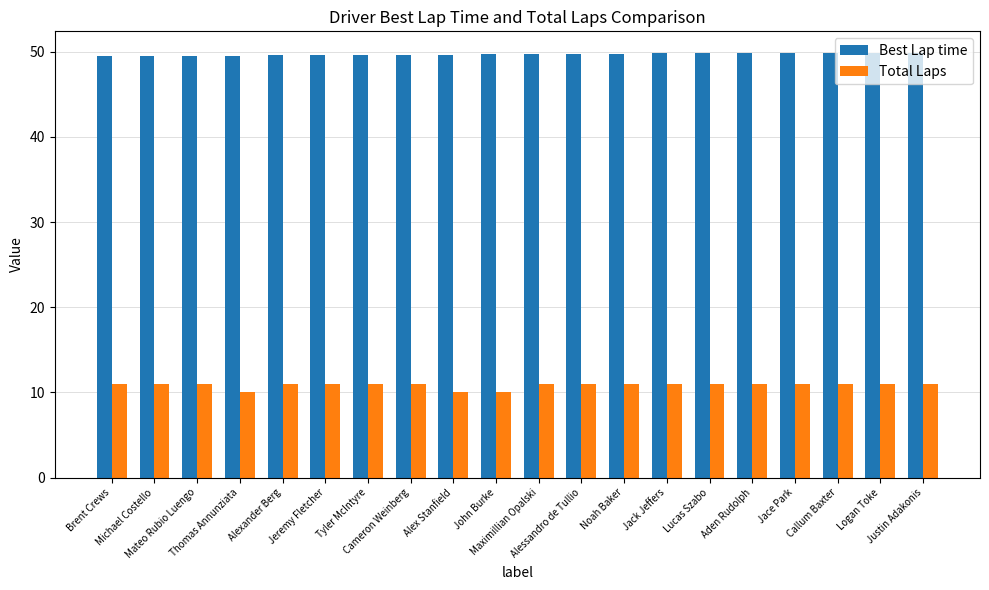

Rank the series by their maximum value, from lowest to highest.

Total Laps, Best Lap time